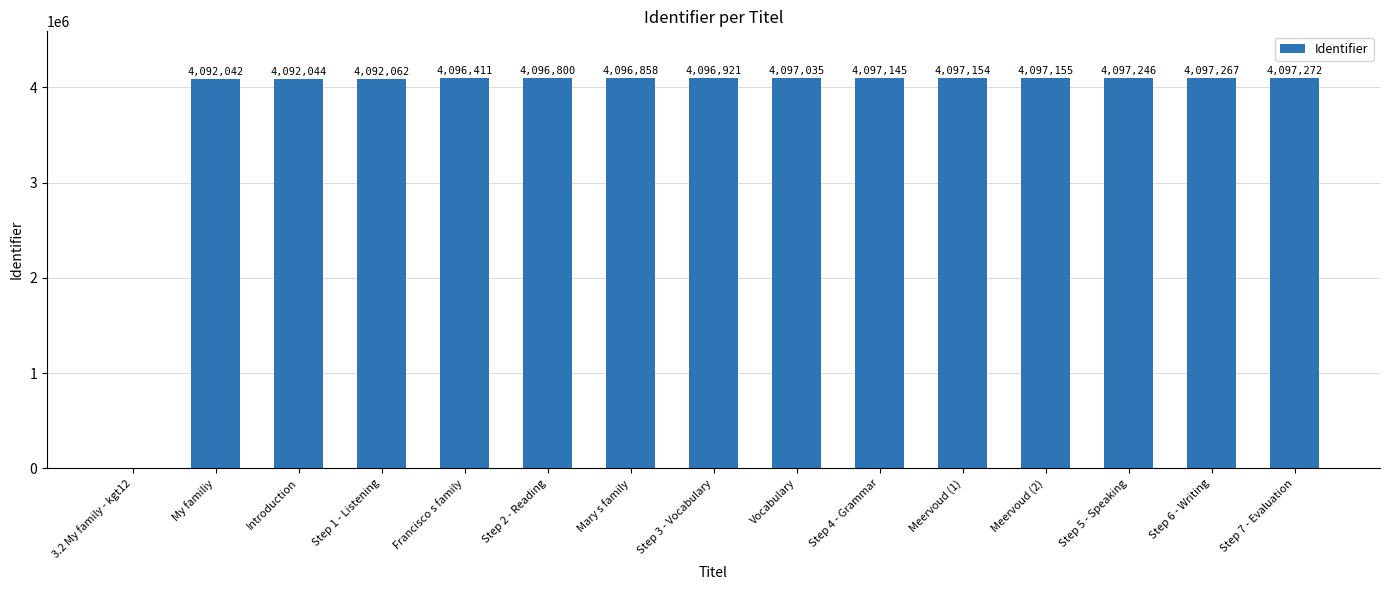

Count the number of data series in this chart.

1